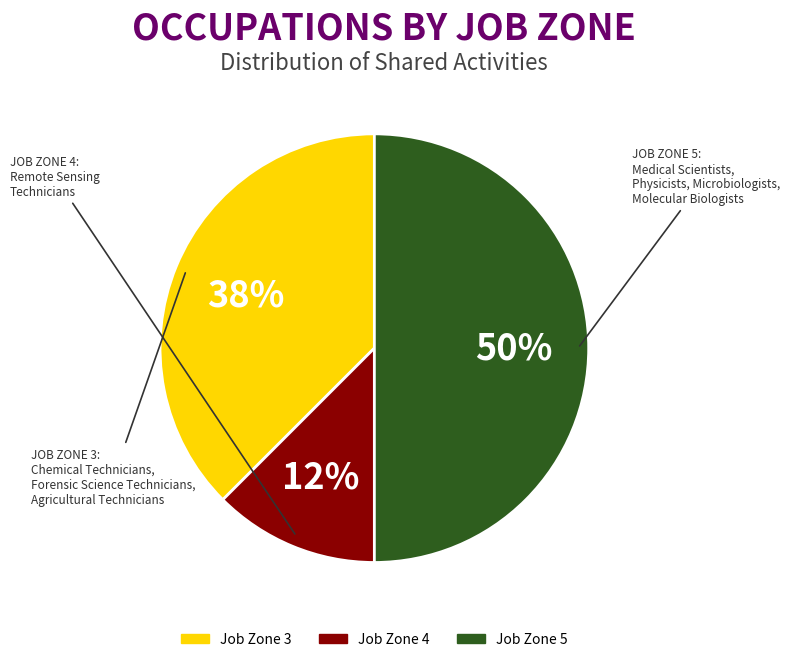

Count the number of slices in the pie.

3